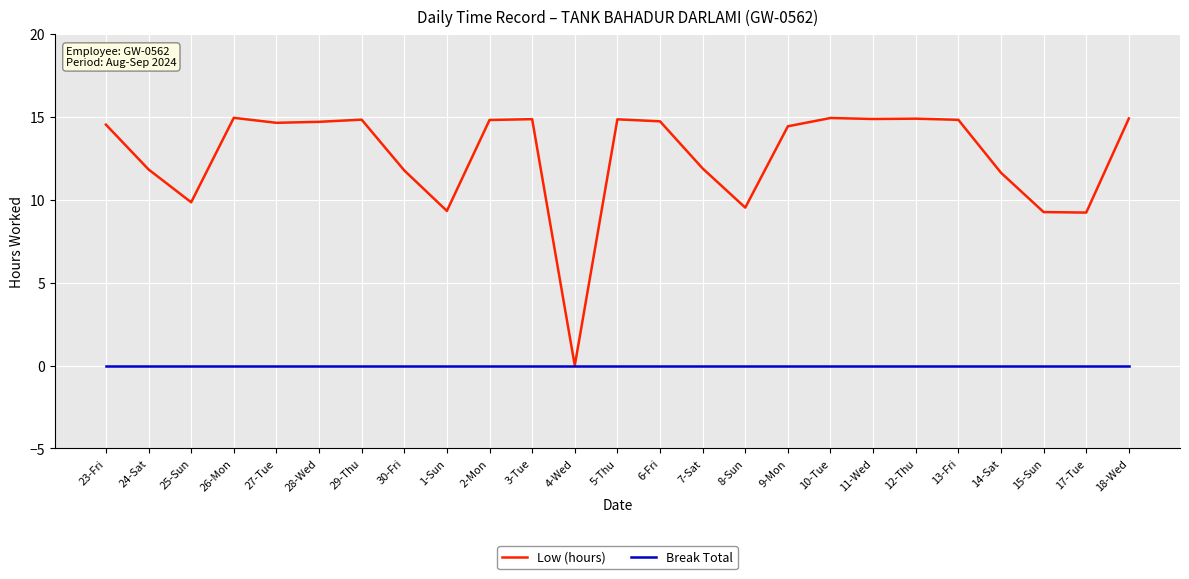

At 8-Sun, list the series in order from smallest to largest.

Break Total, Low (hours)